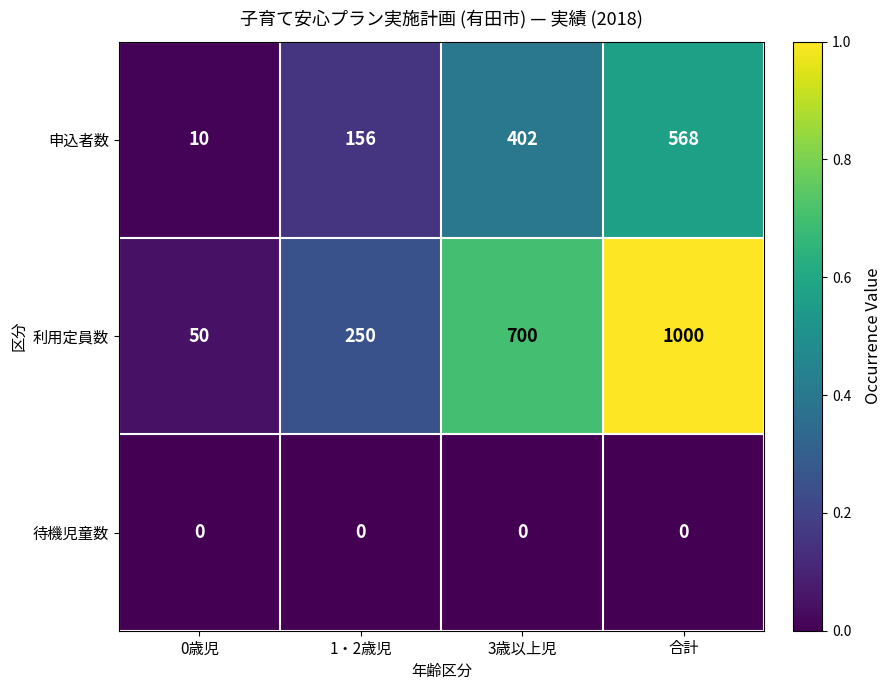

Reading left to right, transcribe all the data shown in this chart.

申込者数: 10	156	402	568
利用定員数: 50	250	700	1000
待機児童数: 0	0	0	0